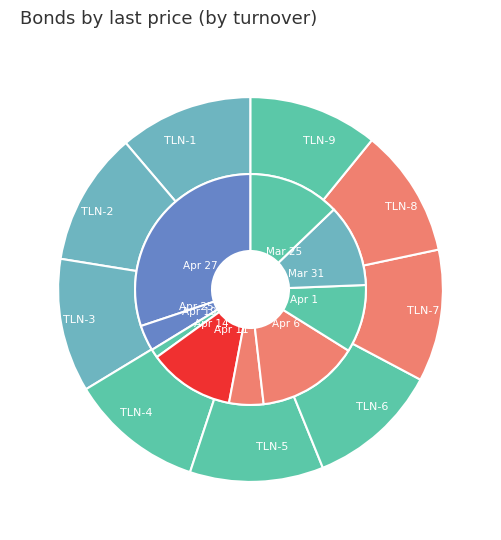

Does 6 represent more than half of the total?

No